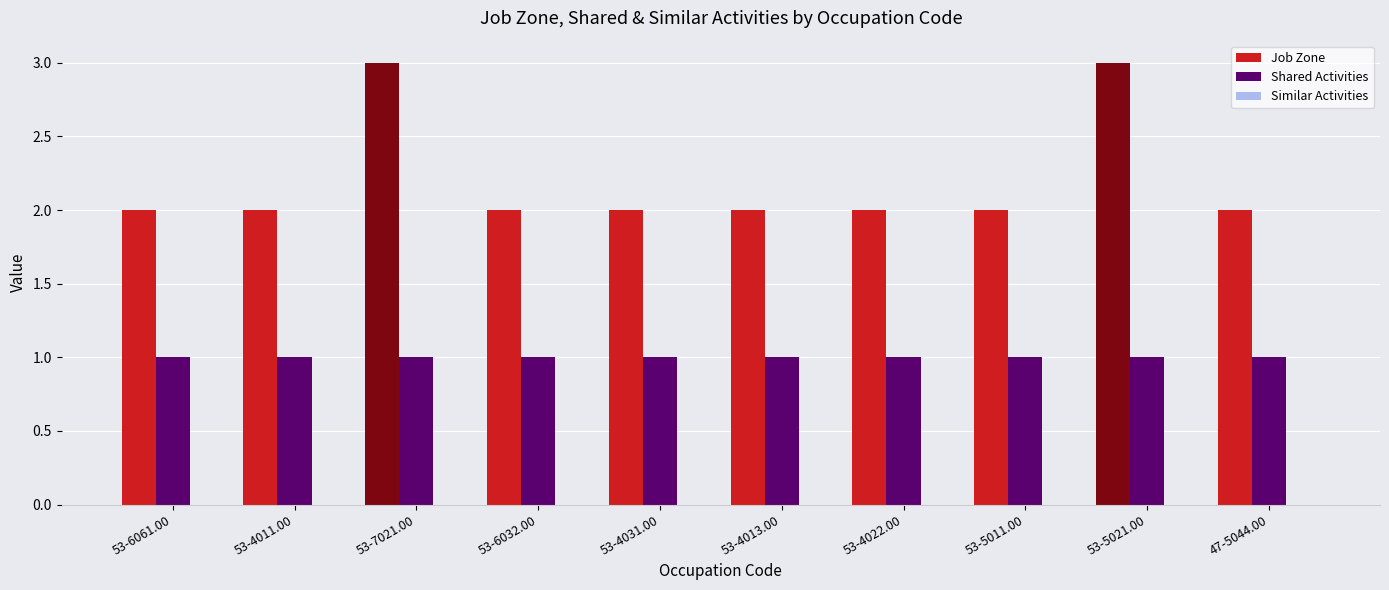

What is the greatest value displayed?

3